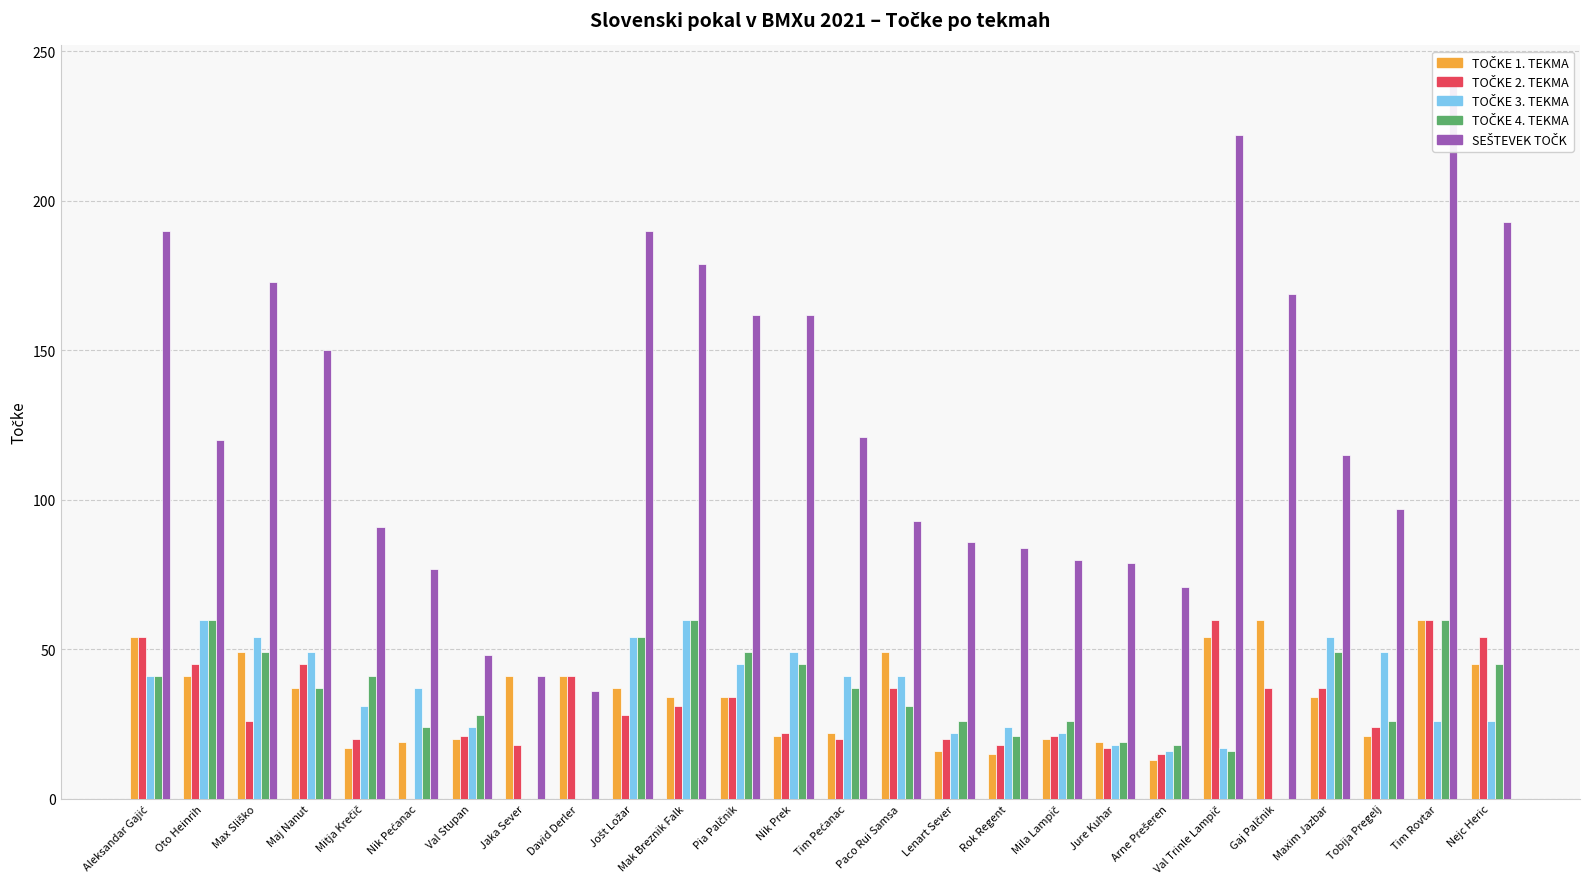

Which category has the highest value in the TOČKE 4. TEKMA series?

Oto Heinrih